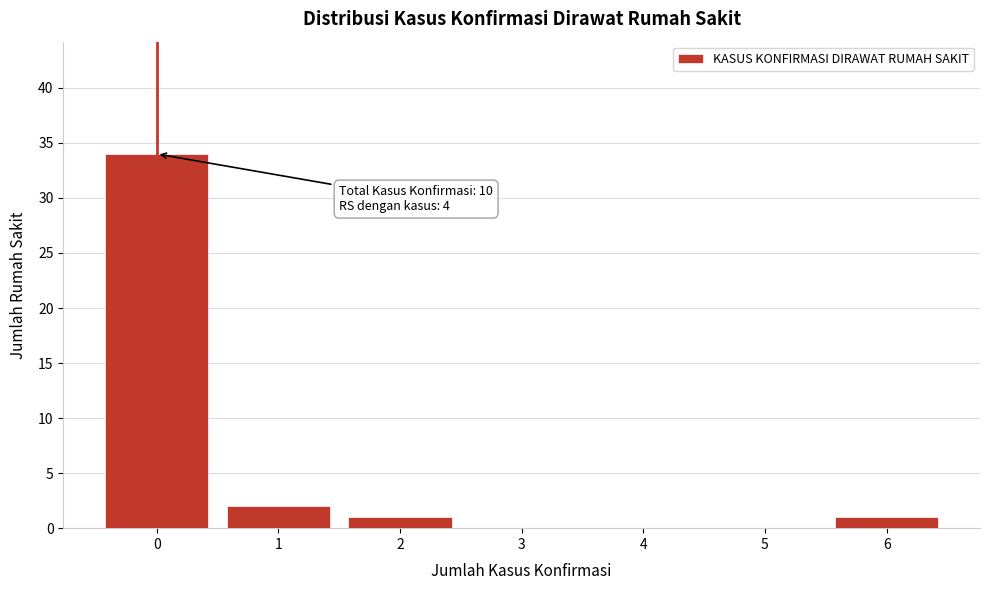

Reading left to right, transcribe all the data shown in this chart.

0=34	1=2	2=1	3=0	4=0	5=0	6=1